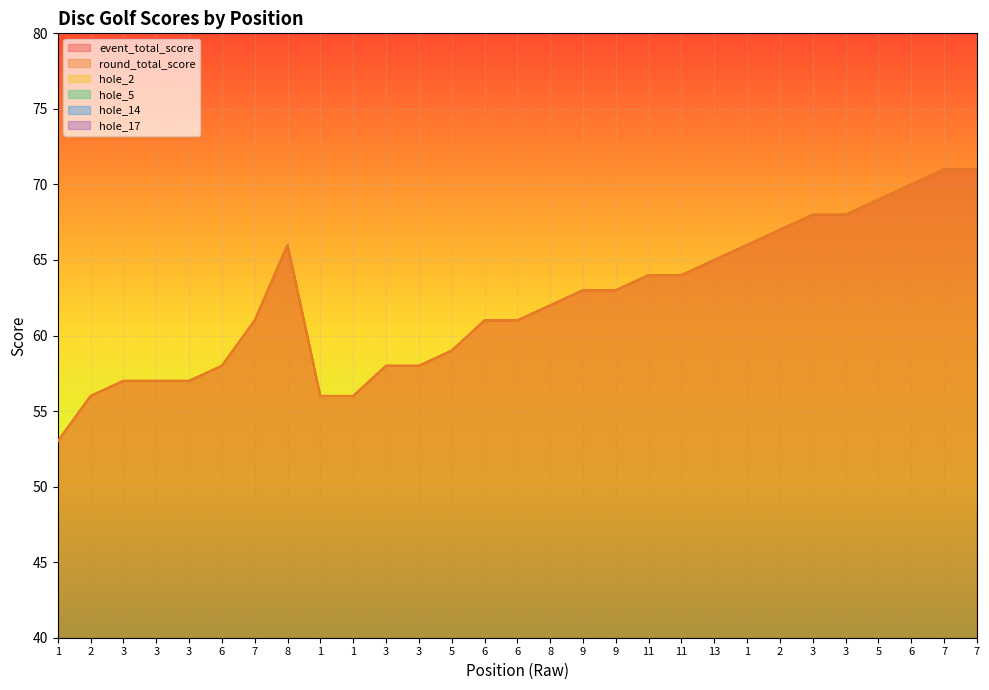

What is the total value across all series at 2?

124